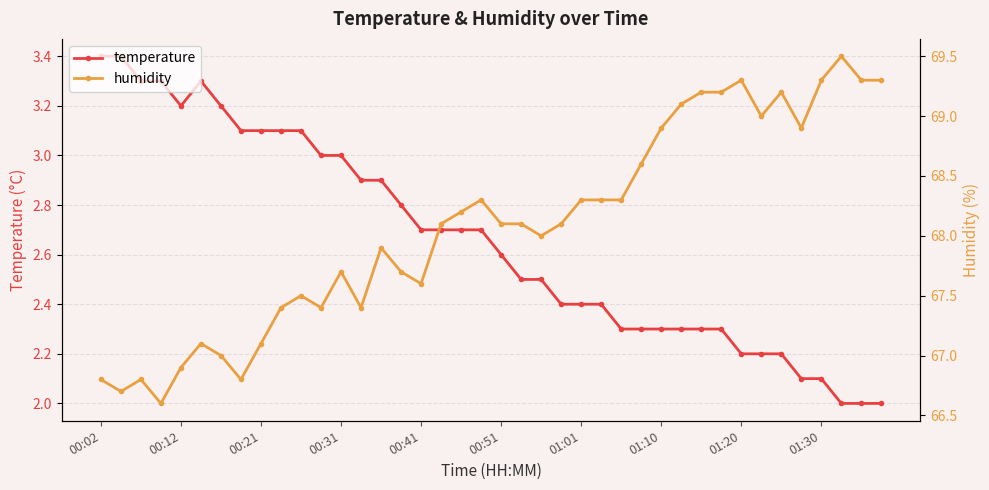

Is this an area chart (filled region under the line)?

No